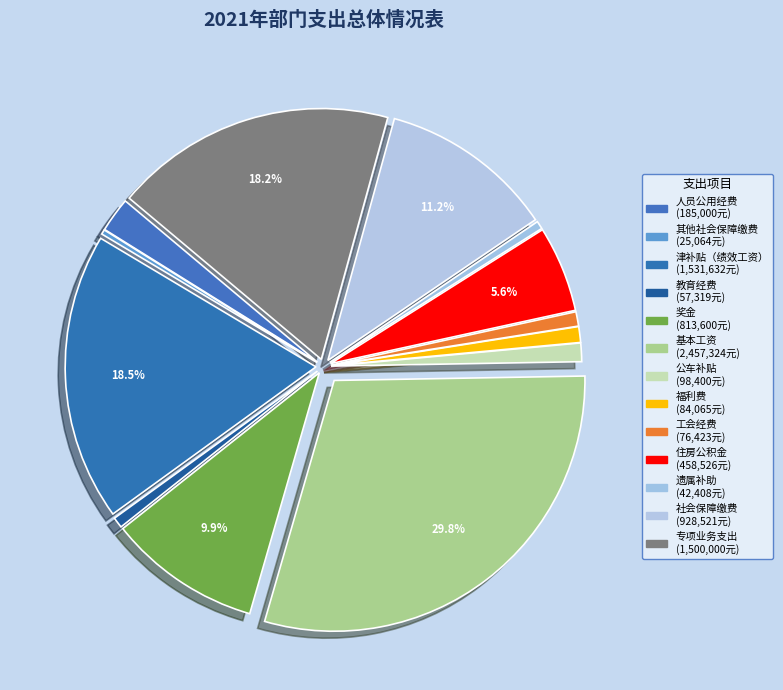

True or false: 住房公积金 accounts for 6% of the total.

True